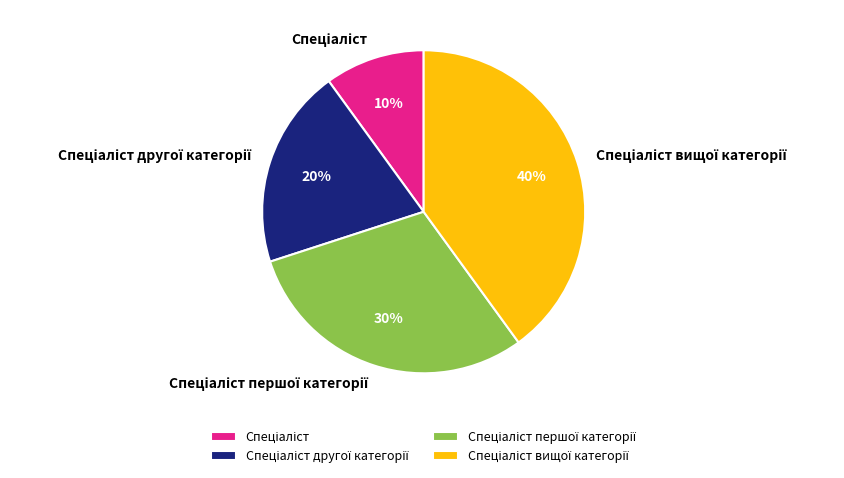

To the nearest percent, what is the difference between the largest and smallest slice percentages?

30%